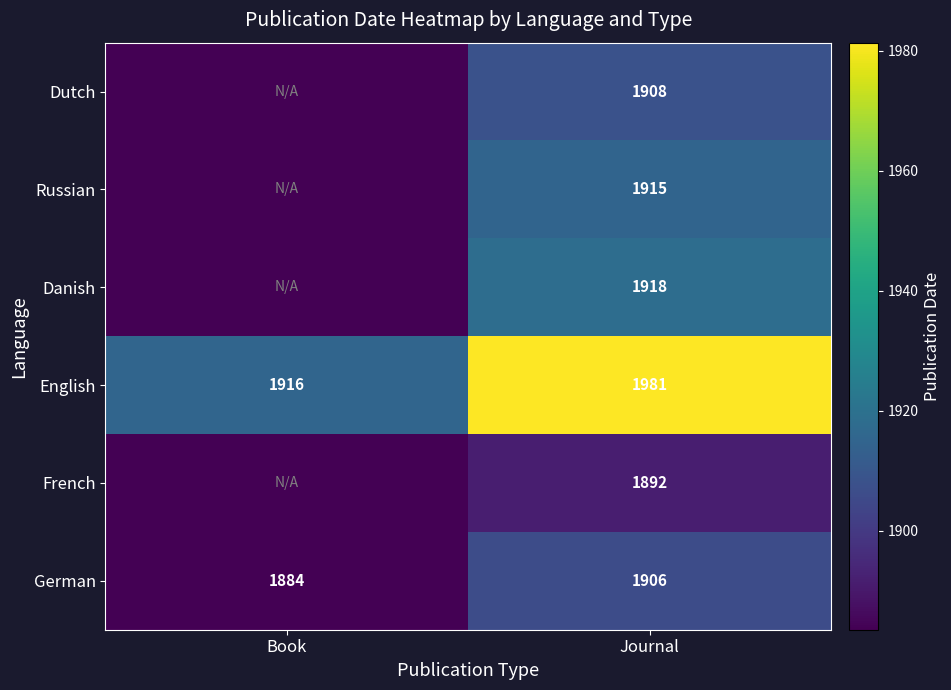

Where is English nearest to the value 1948?

Book